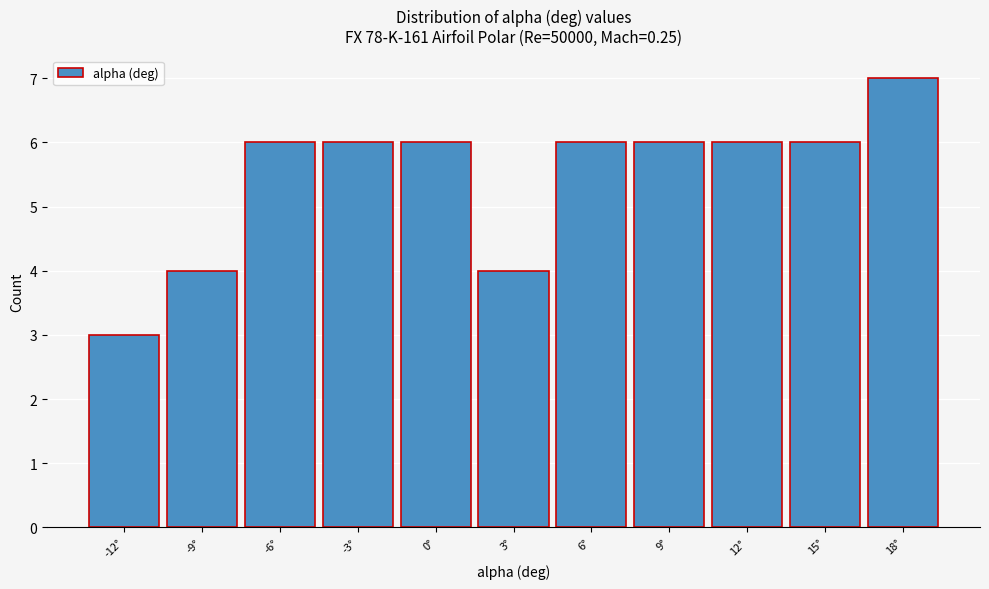

Reading left to right, list all the values displayed in this chart.

3	4	6	6	6	4	6	6	6	6	7